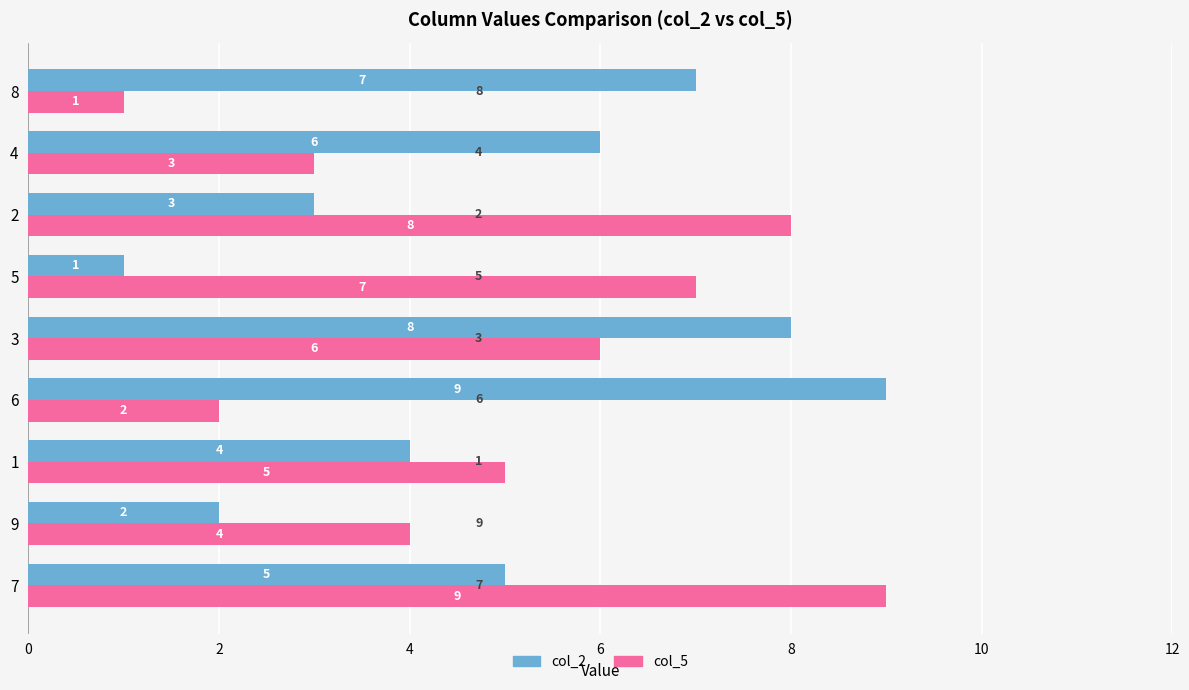

What is the difference between the maximum and minimum values in the col_2 series?

8